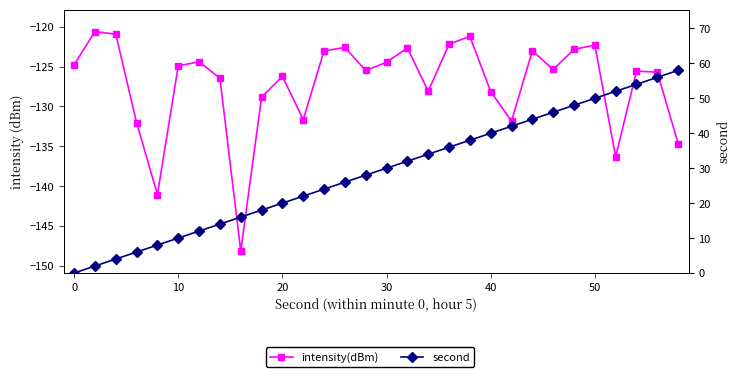

Is it true that second equals 35.3 at 11?

False